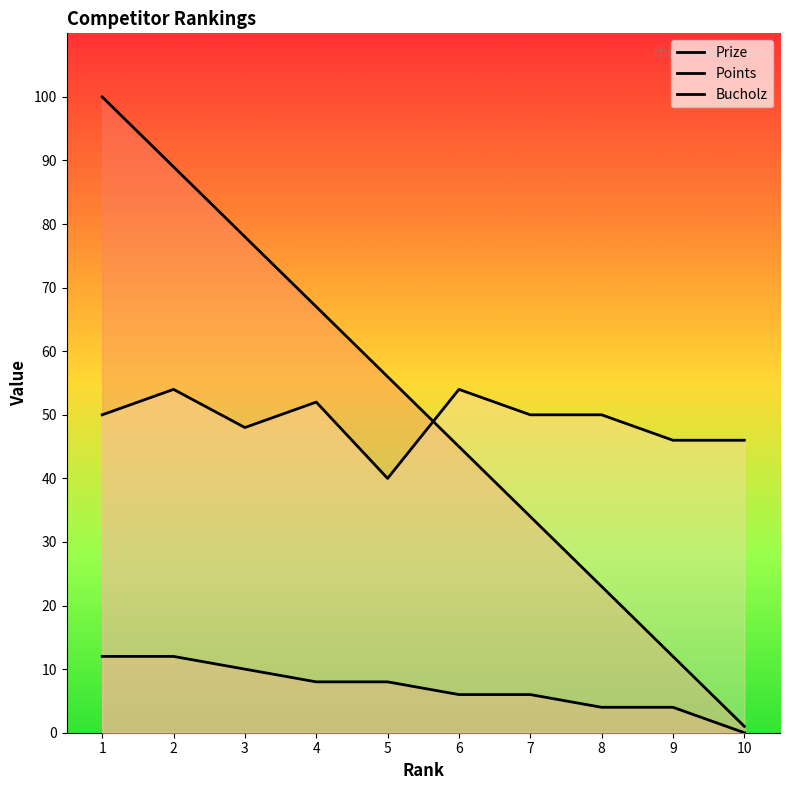

True or false: Points and Prize cross at least once.

False